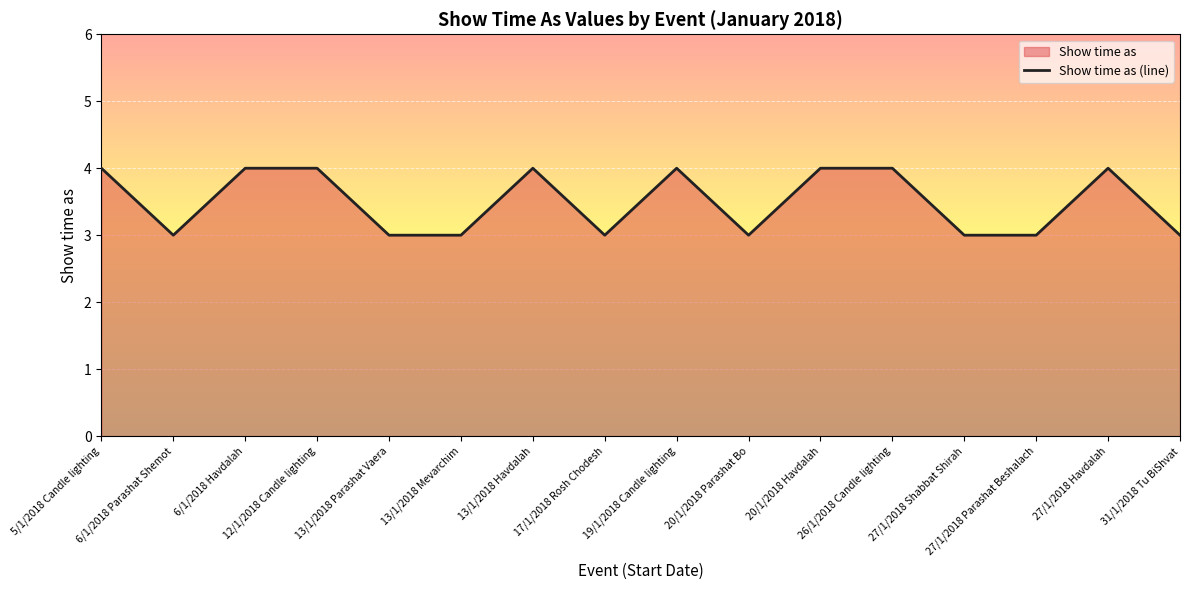

What is the label of the 9th point from the right?

17/1/2018 Rosh Chodesh